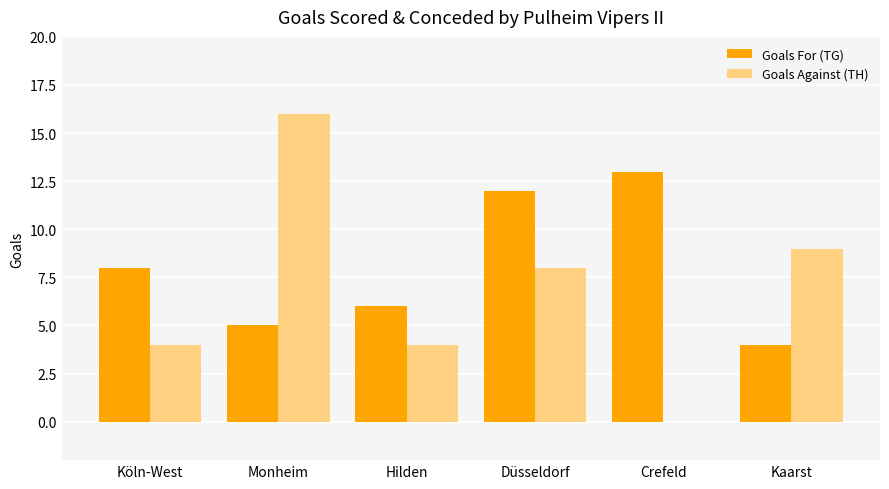

What is the spread (max minus min) of values at Düsseldorf?

4